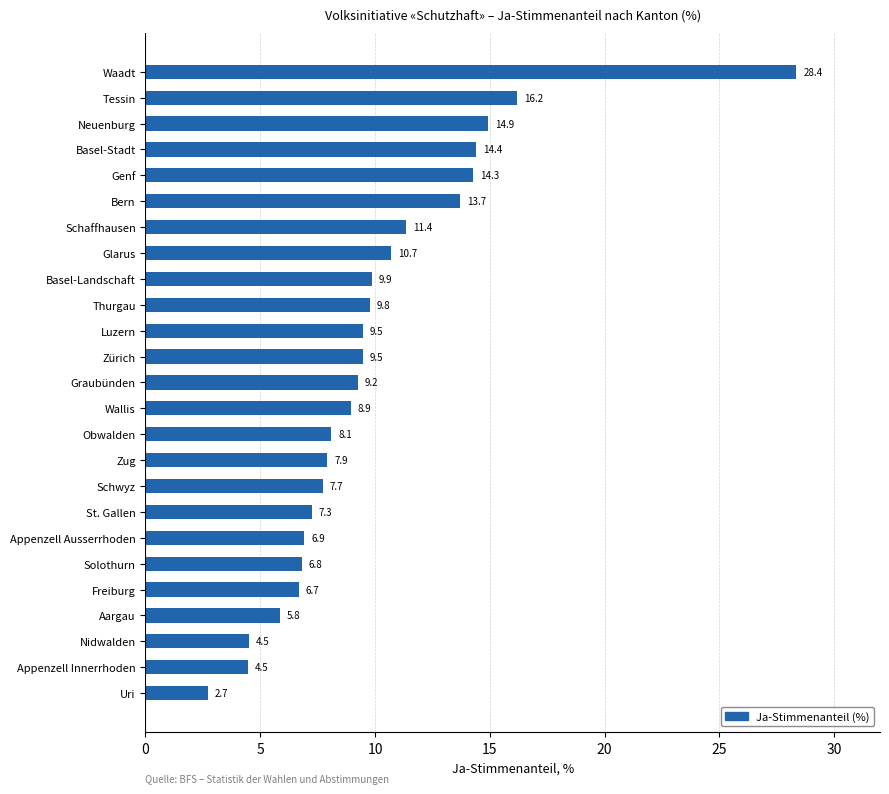

Reading bottom to top, list all the values displayed in this chart.

Uri=2.7	Appenzell Innerrhoden=4.5	Nidwalden=4.5	Aargau=5.8	Freiburg=6.7	Solothurn=6.8	Appenzell Ausserrhoden=6.9	St. Gallen=7.3	Schwyz=7.7	Zug=7.9	Obwalden=8.1	Wallis=8.9	Graubünden=9.2	Zürich=9.5	Luzern=9.5	Thurgau=9.8	Basel-Landschaft=9.9	Glarus=10.7	Schaffhausen=11.4	Bern=13.7	Genf=14.3	Basel-Stadt=14.4	Neuenburg=14.9	Tessin=16.2	Waadt=28.4